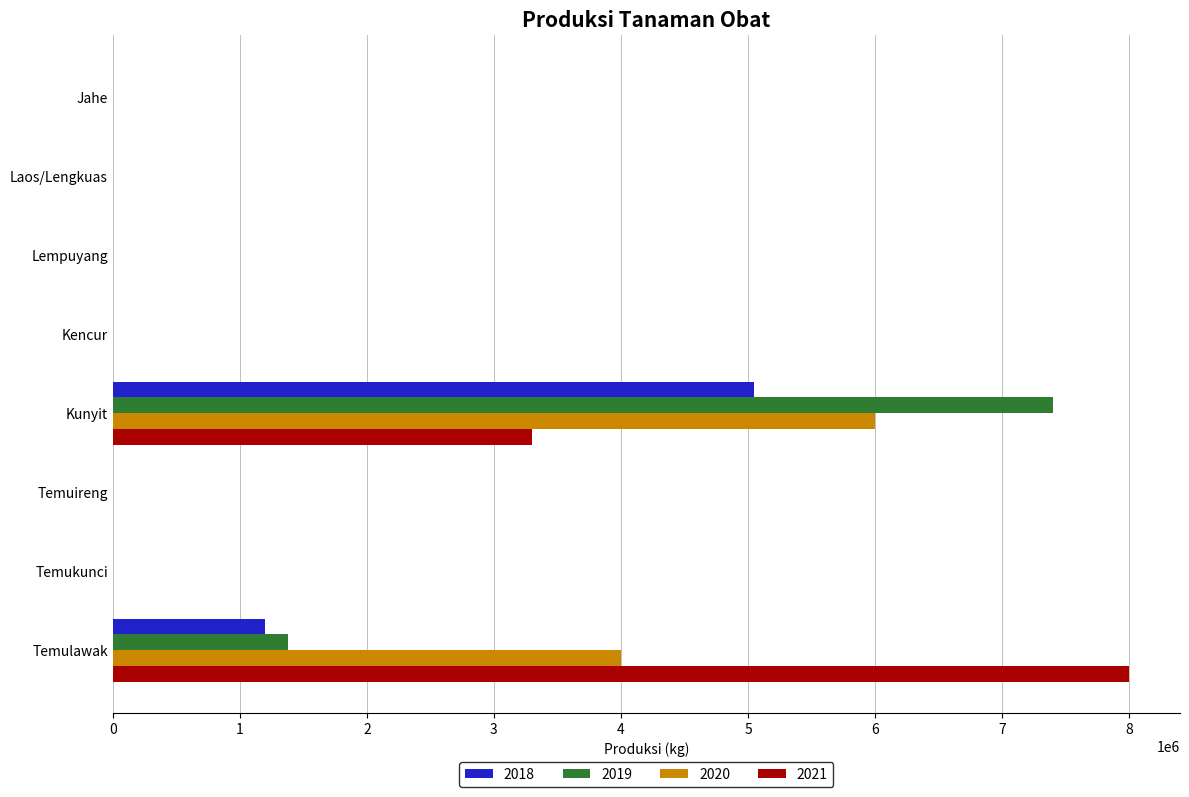

The value of 2020 at Temukunci is 2996312. True or false?

False